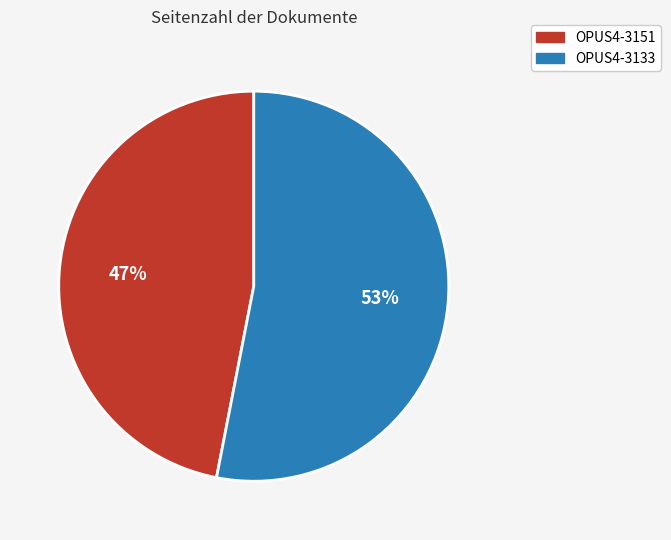

Is the sum of OPUS4-3151 and OPUS4-3133 greater than half?

Yes